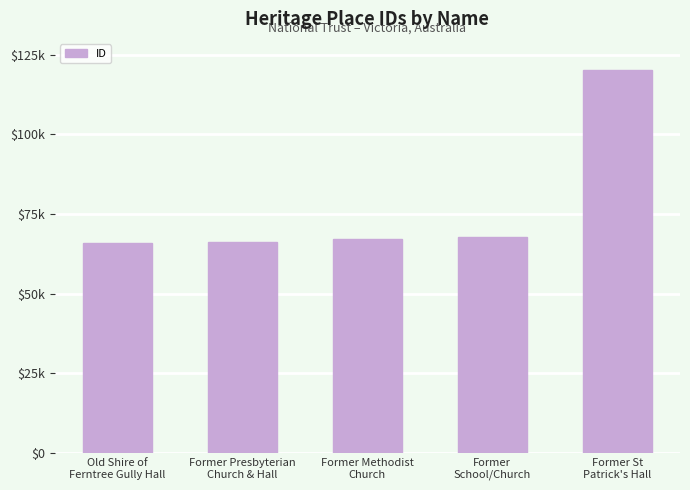

Are the bars horizontal?

No